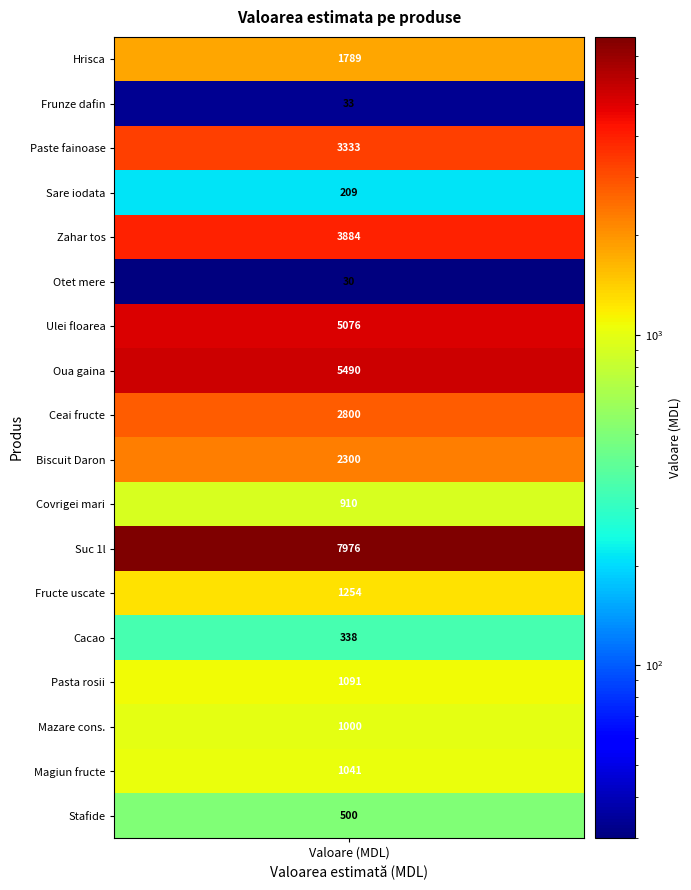

What is the change in value from 4 to 9?

-1584